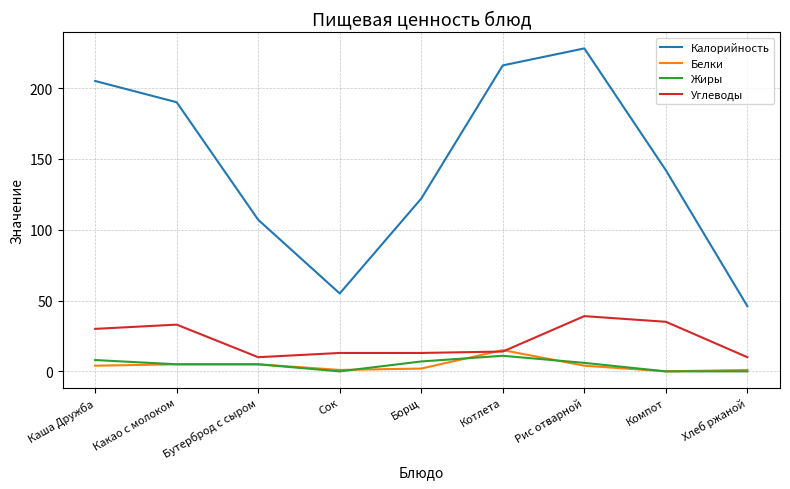

What is the approximate value of Жиры at Борщ?

7